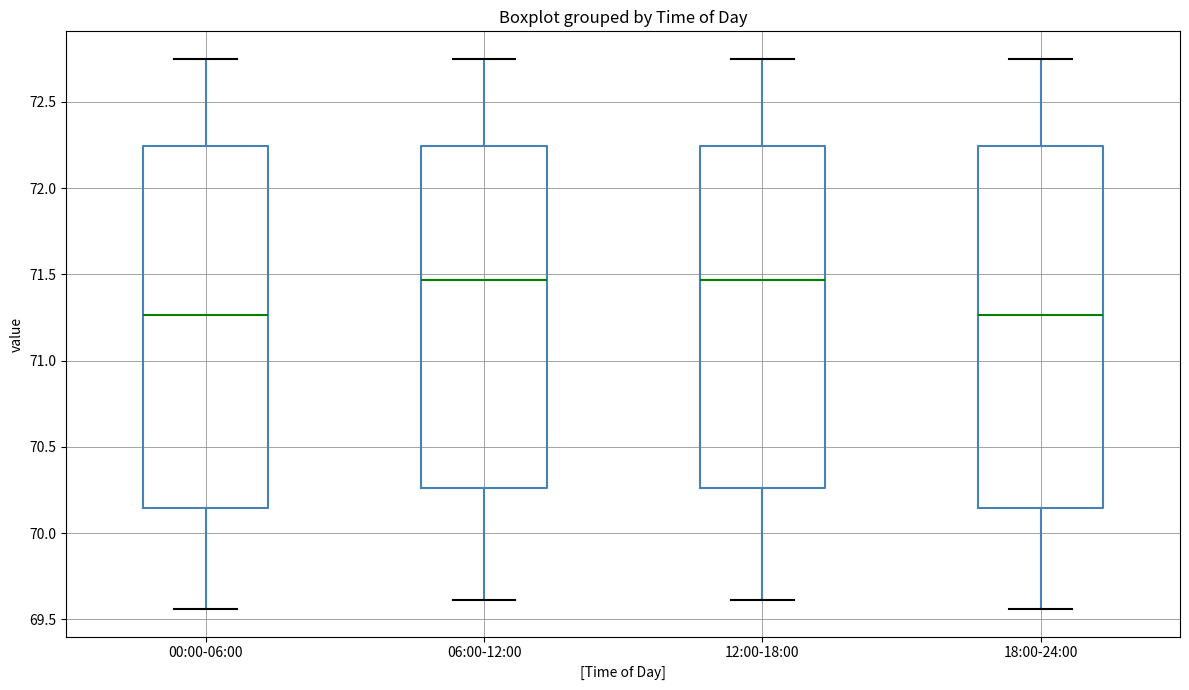

Where is the lower edge of the box for 18:00-24:00 on the y-axis? The values are not printed on the chart, so give them approximately, as read against the axis.

70.15